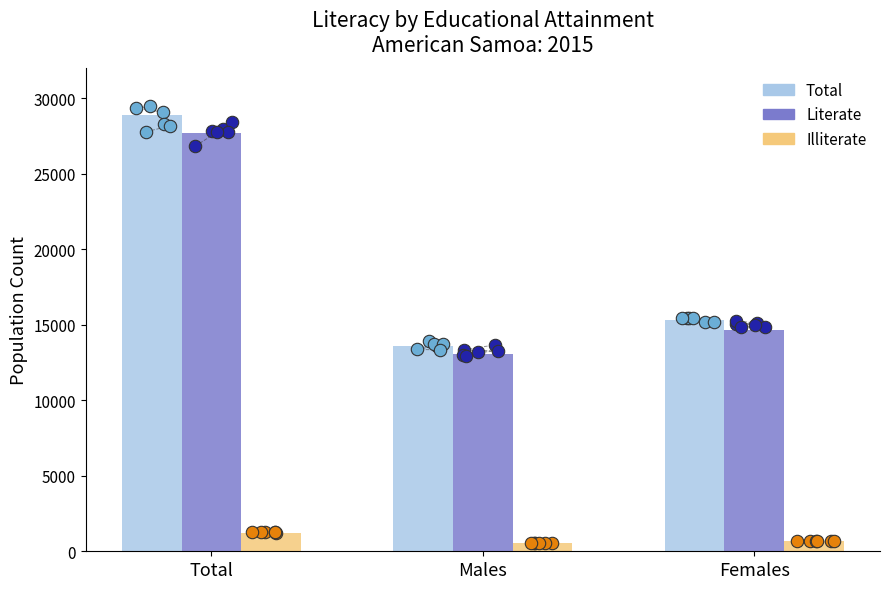

What is the total value across all series at Males?

27201